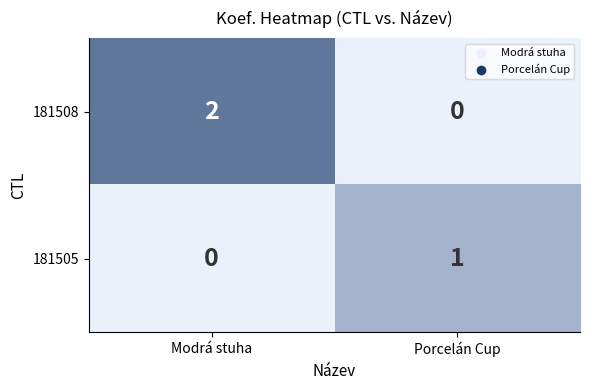

Which series has the largest range (max minus min)?

181508